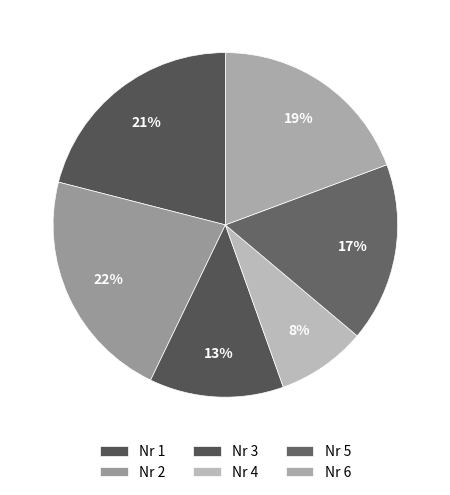

Rank the categories by value from highest to lowest.

2, 1, 6, 5, 3, 4